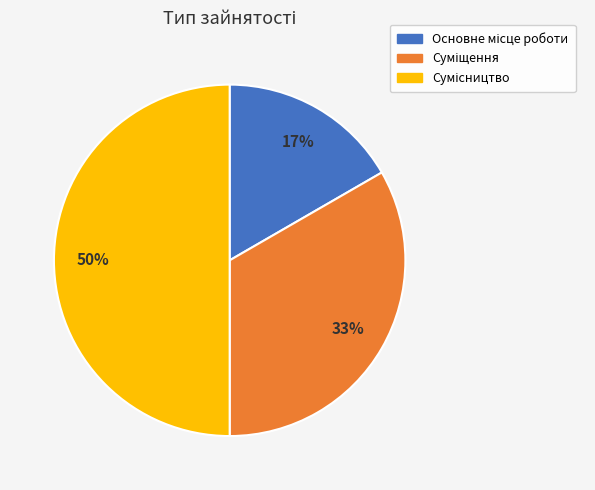

To the nearest percent, what is the difference between the largest and smallest slice percentages?

33%